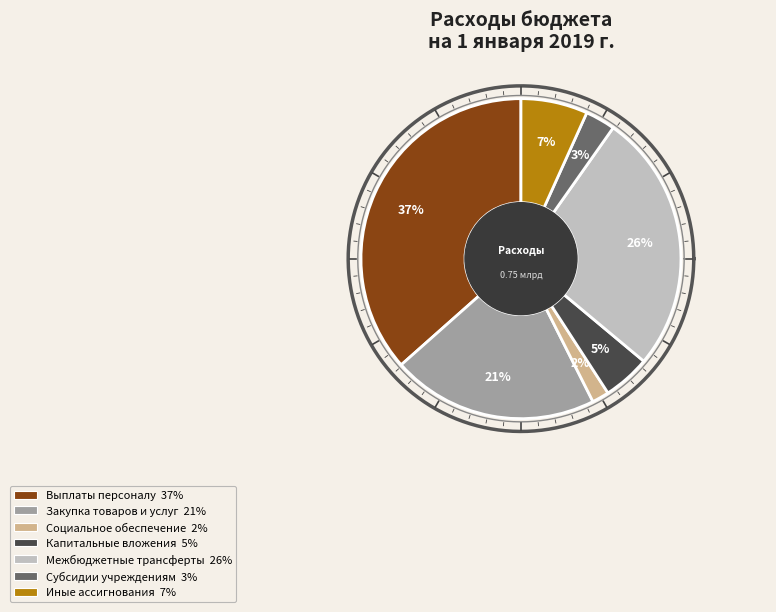

True or false: Закупка товаров и услуг accounts for 12% of the total.

False